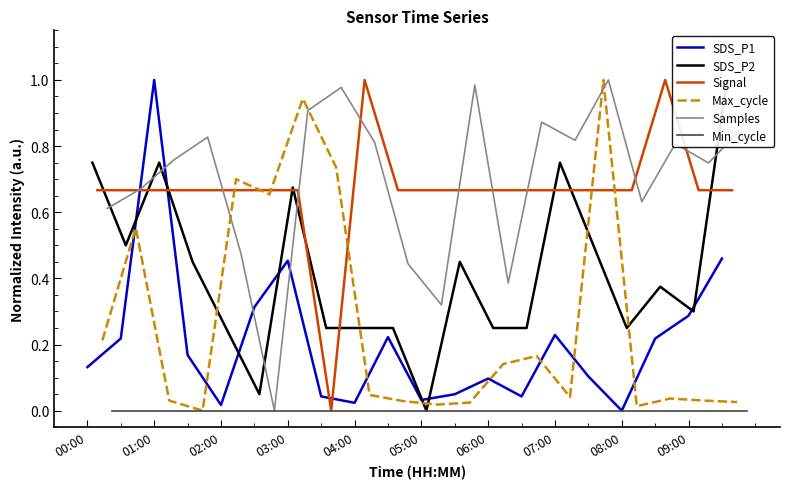

Is it true that SDS_P1 equals 0.2 at 00:00?

False